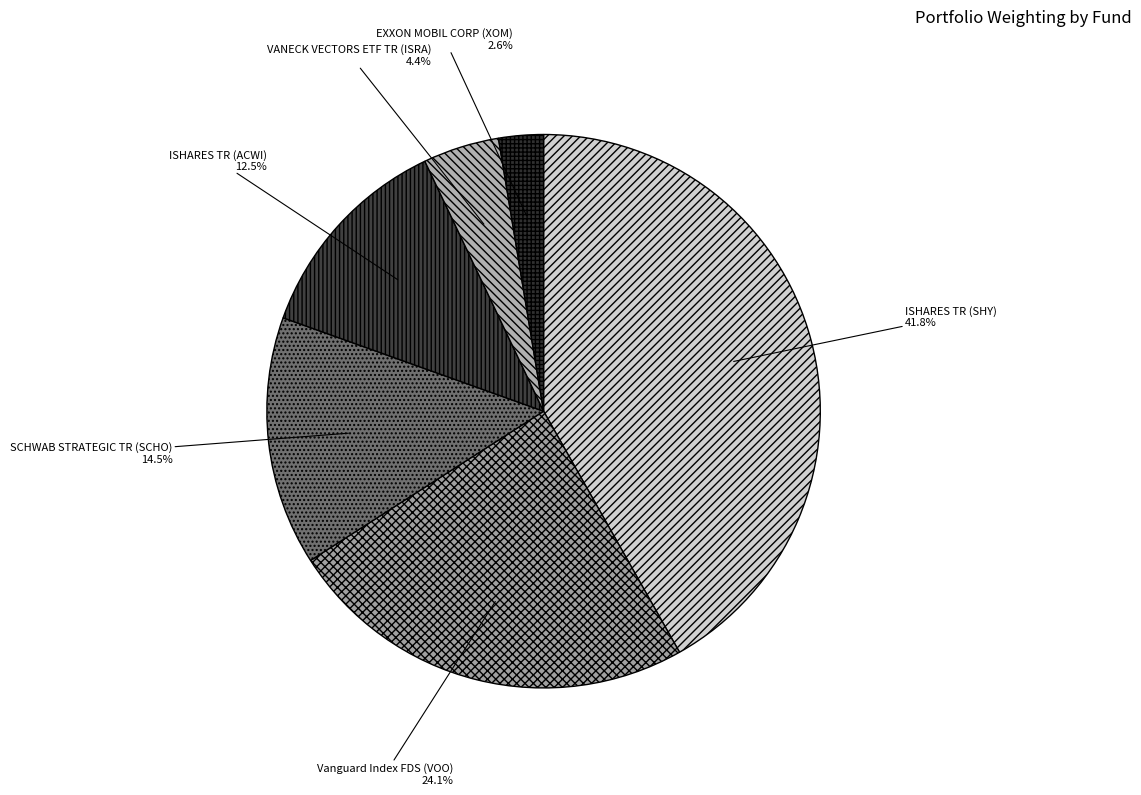

How many slices are in this pie chart?

6